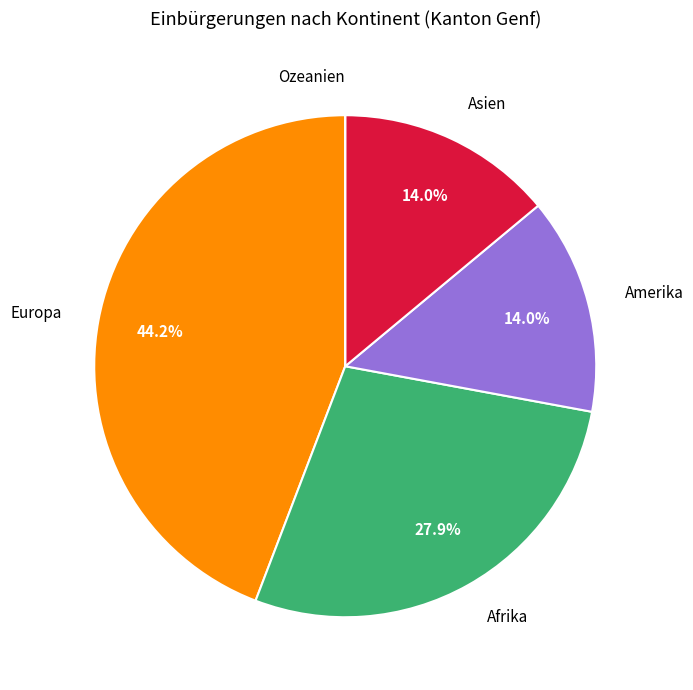

Combined, do Europa and Afrika account for over 50%?

Yes